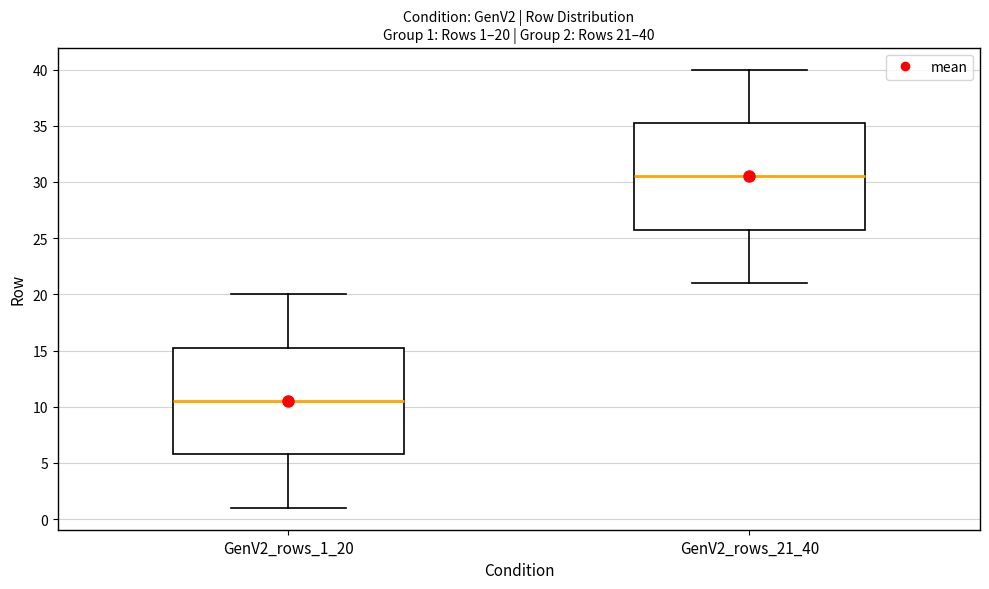

Which box's median line is the lowest?

GenV2_rows_1_20